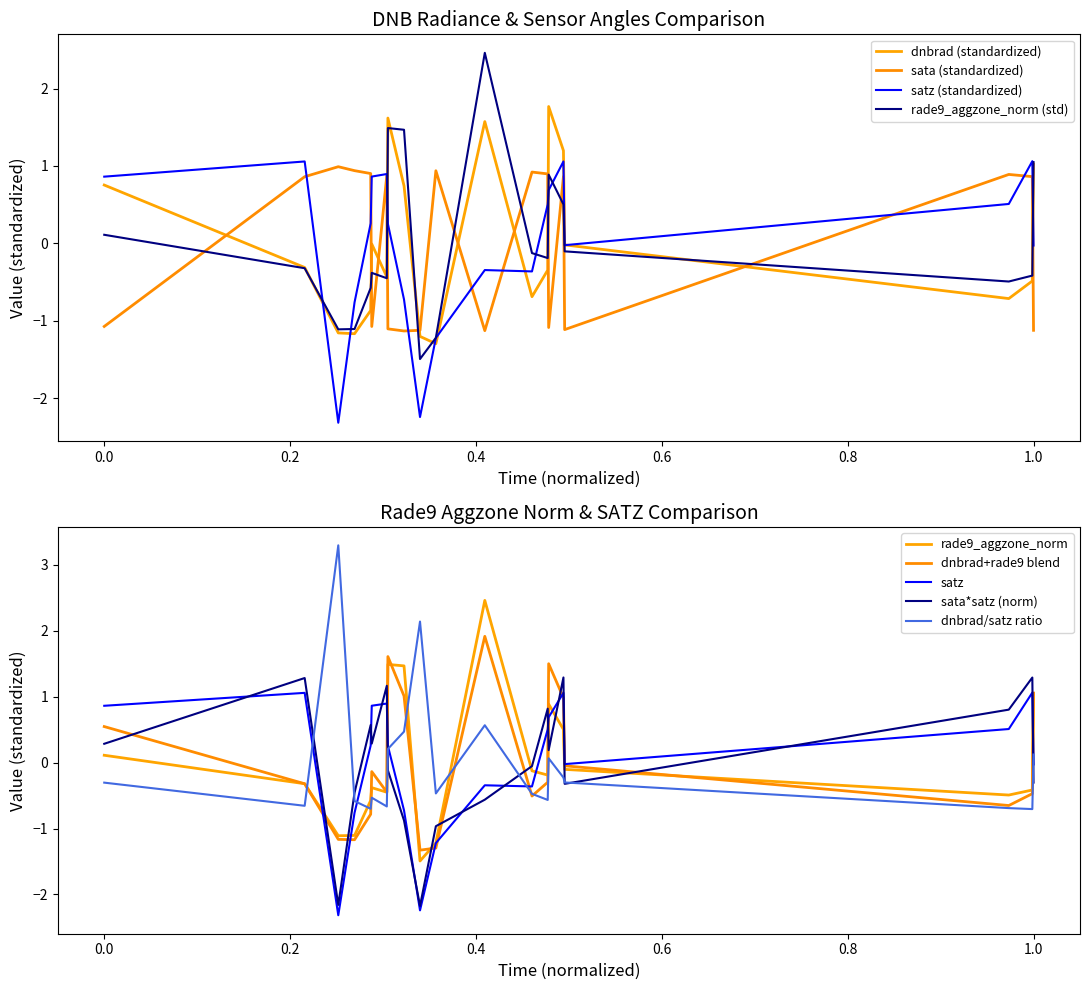

Which series ends up on top after the final intersection of satz and rade9_aggzone_norm?

rade9_aggzone_norm